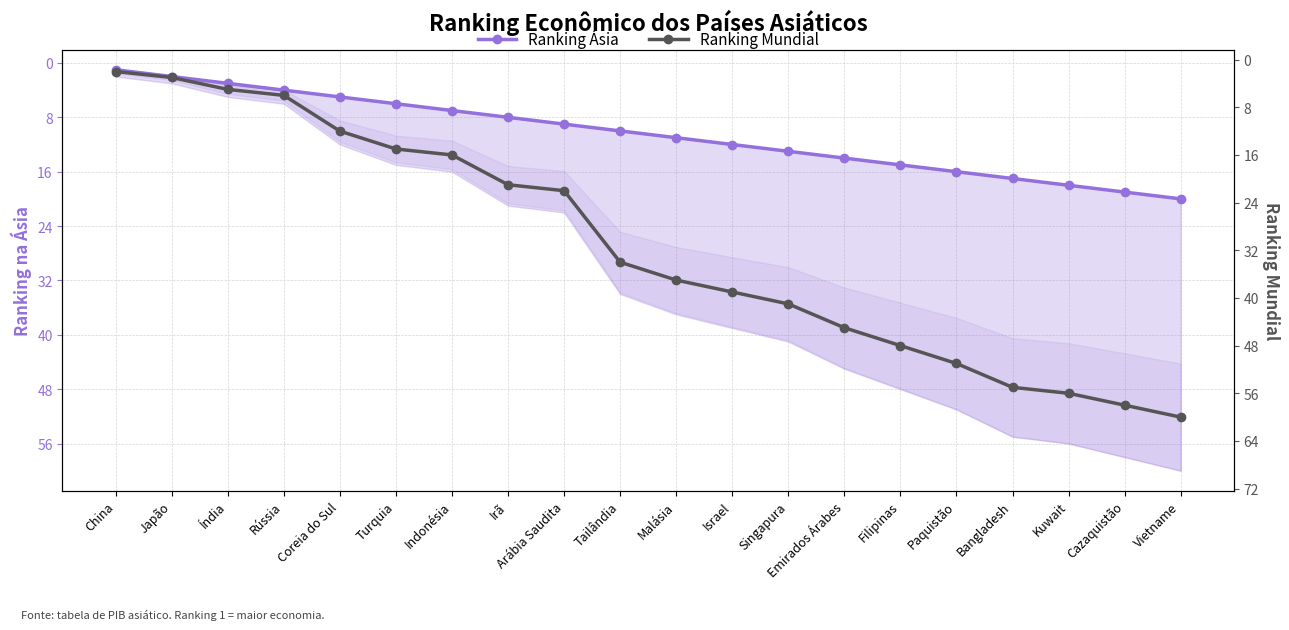

Rank the series by their average value, from highest to lowest.

Ranking Mundial, Ranking Ásia